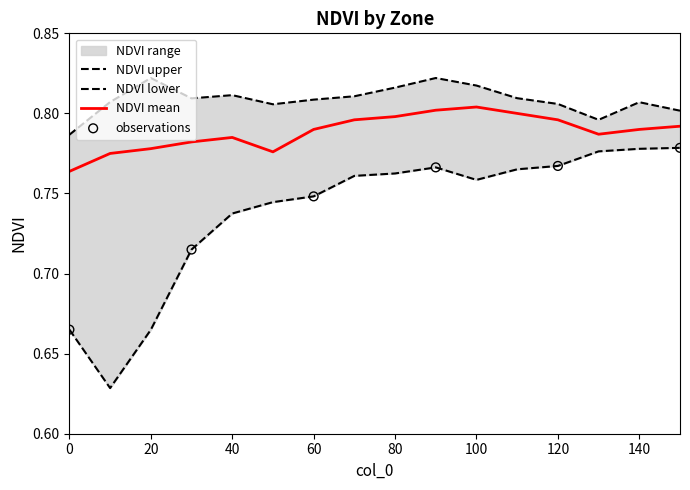

What is the total value across all series at 30?

2.3